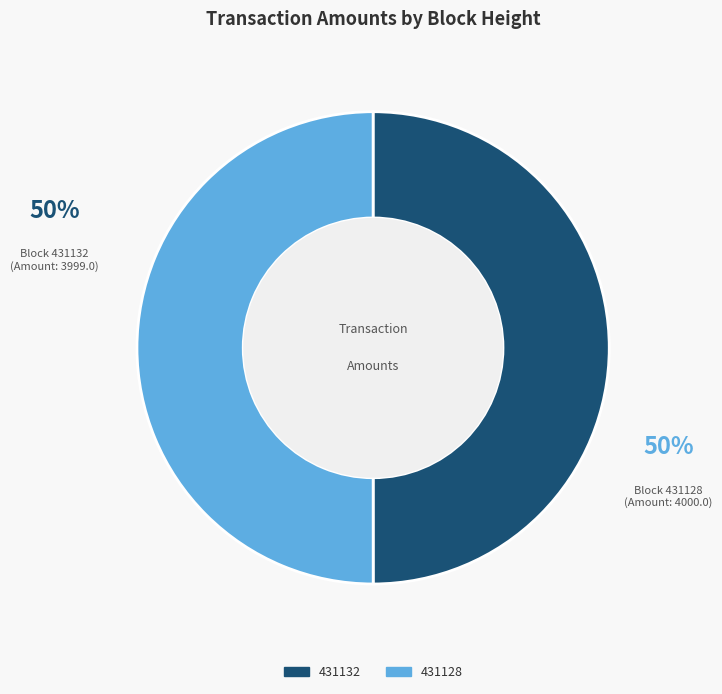

How many segments does this pie chart have?

2